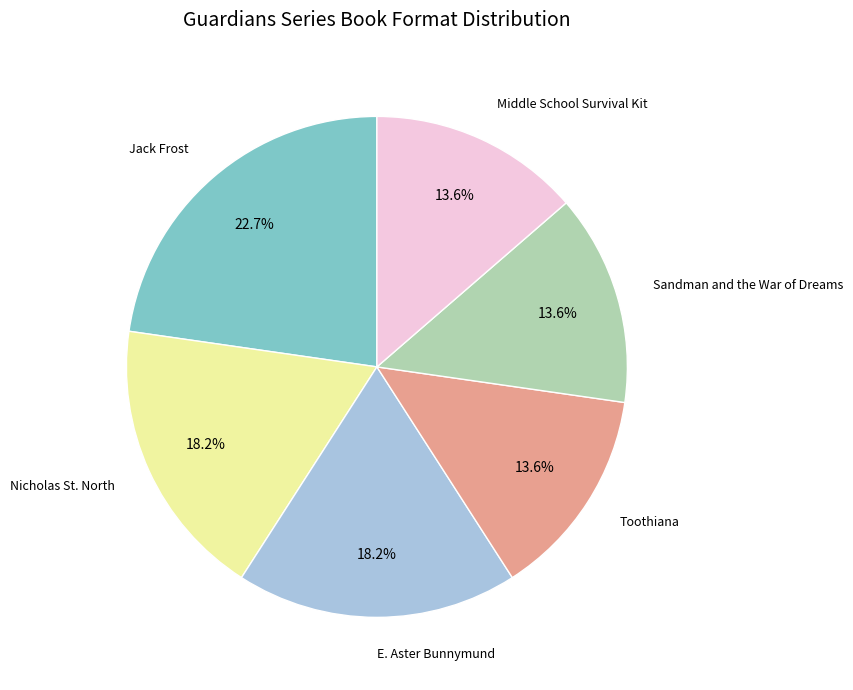

To the nearest percent, what is the average slice percentage?

17%